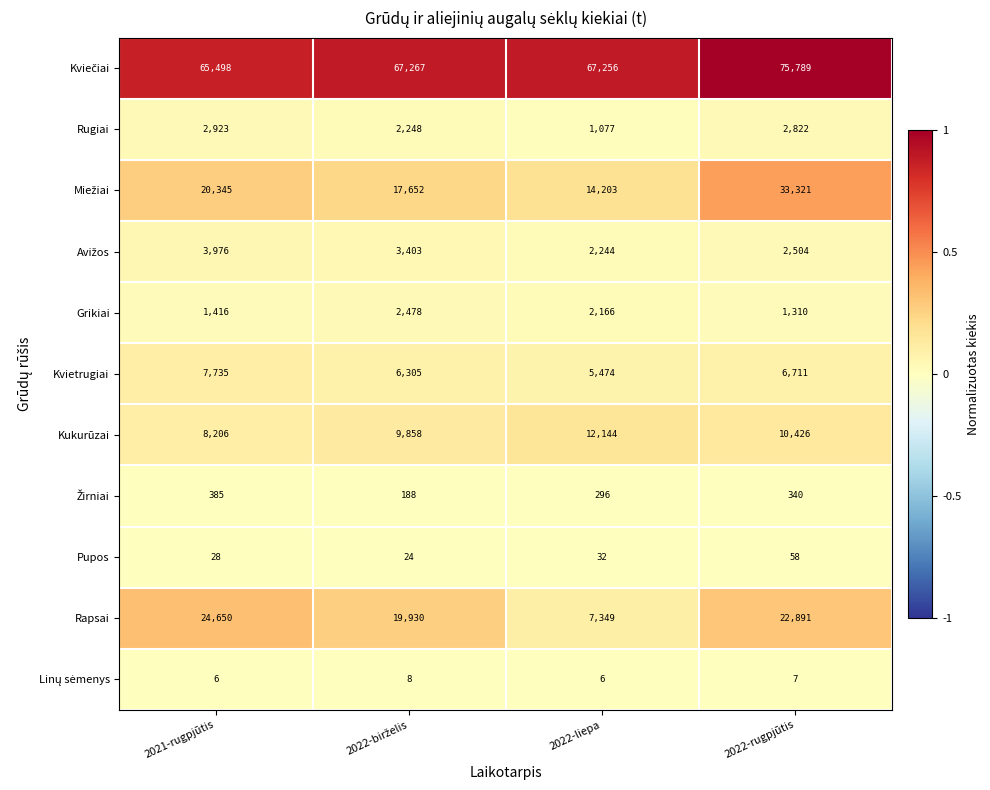

Between 2021-rugpjūtis and 2022-liepa, which series saw the biggest shift?

Rapsai